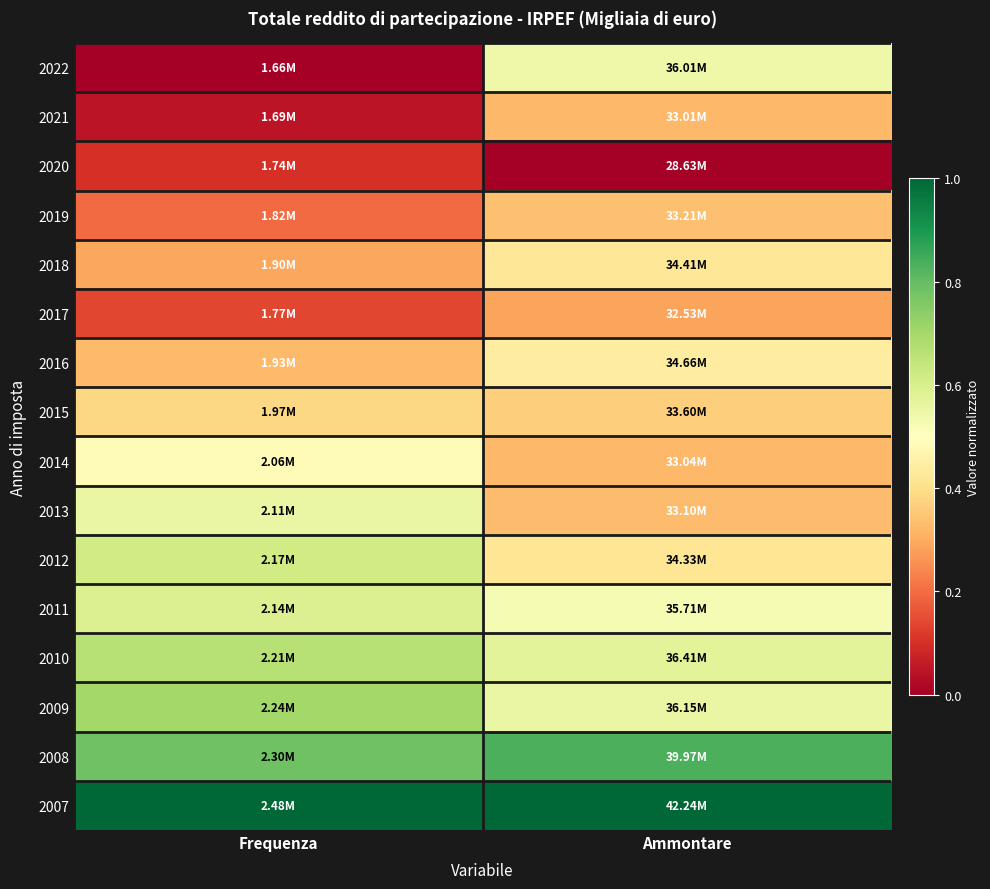

At Frequenza, list the series in order from smallest to largest.

2022, 2021, 2020, 2017, 2019, 2018, 2016, 2015, 2014, 2013, 2011, 2012, 2010, 2009, 2008, 2007